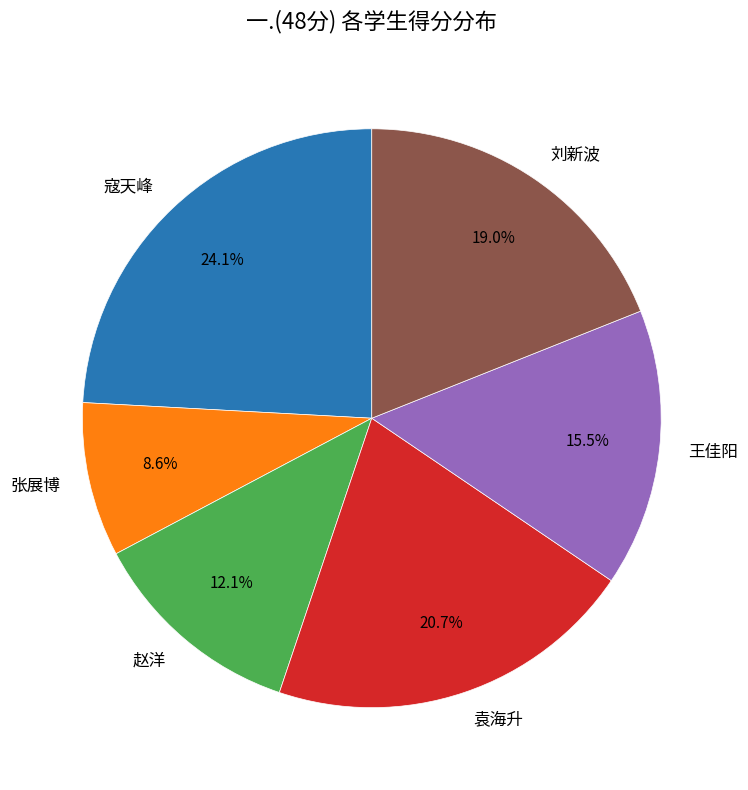

Count the number of slices in the pie.

6